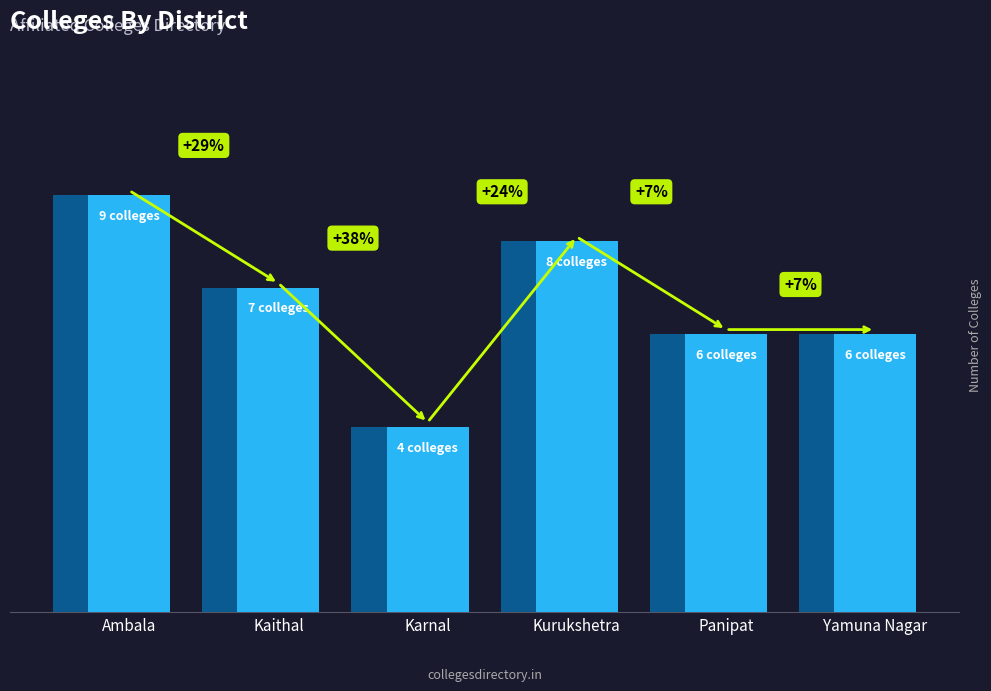

The value at Ambala is 3. True or false?

False